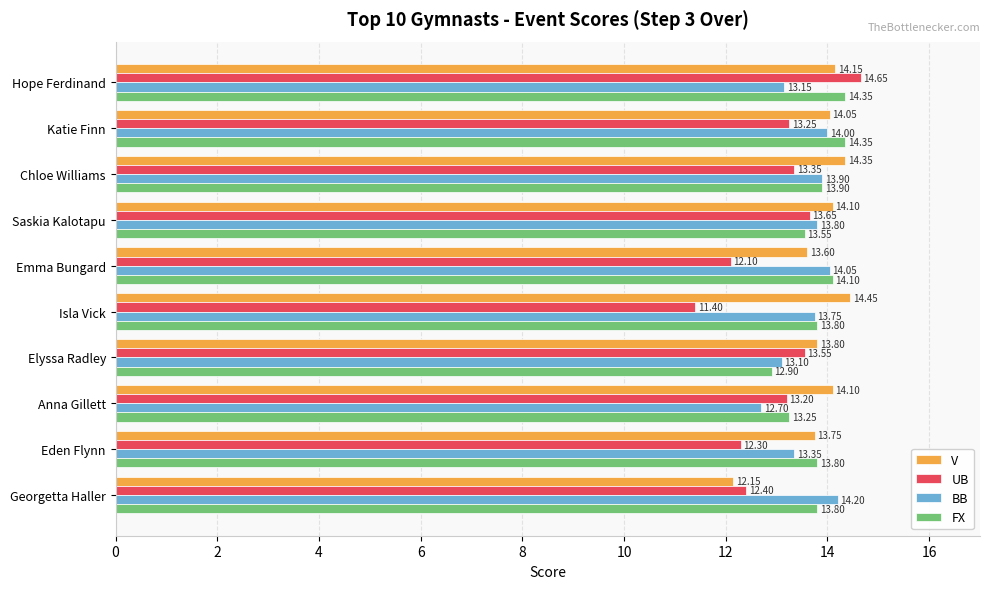

What is the sum of all FX values?

137.8